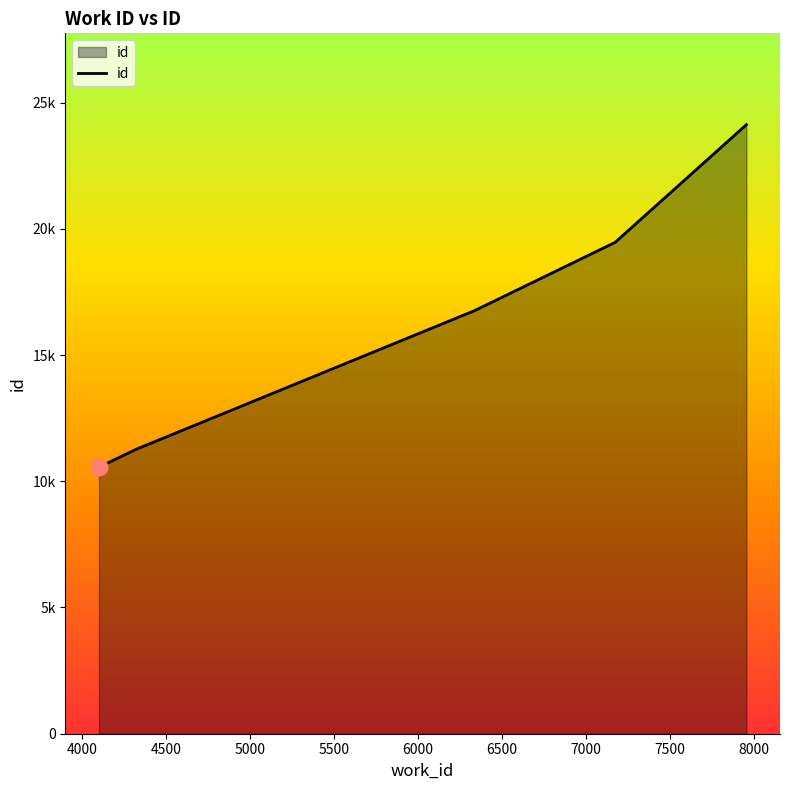

Rank the categories by value from lowest to highest.

4102, 4320, 6323, 6327, 7173, 7954